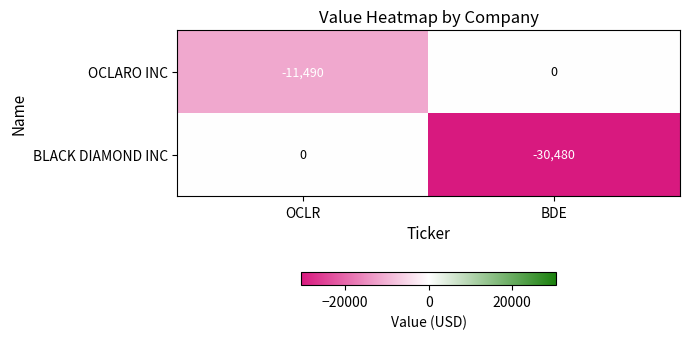

Is the value of BLACK DIAMOND INC at OCLR greater than the value of OCLARO INC at OCLR?

Yes